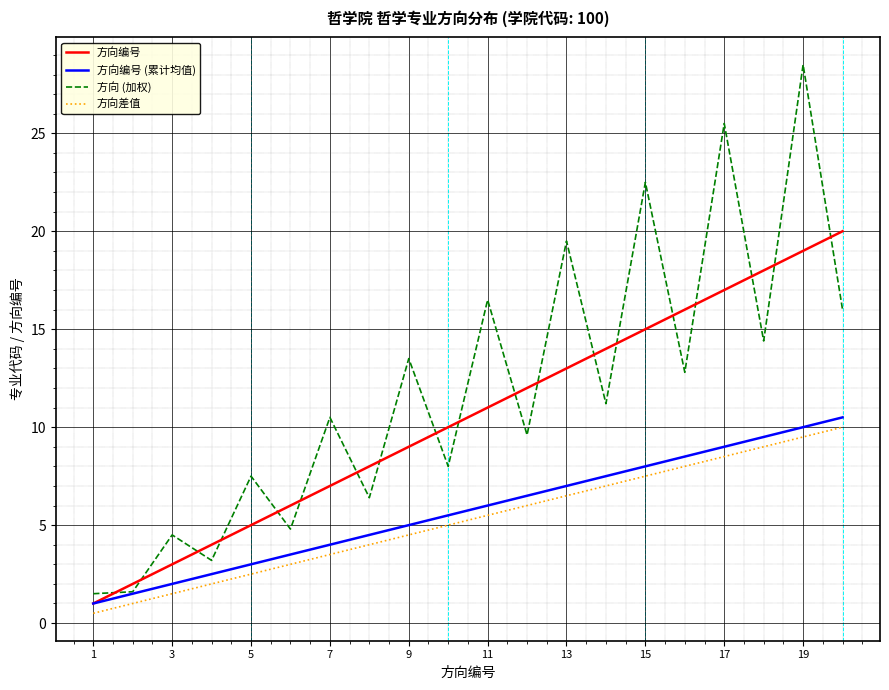

Which series has the largest range (max minus min)?

方向 (加权)